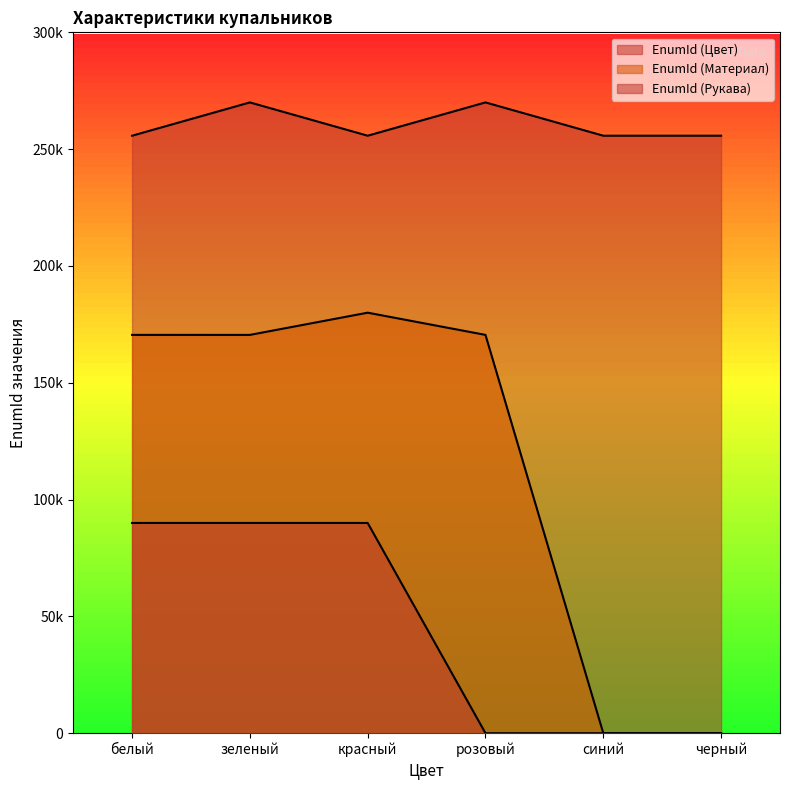

What is the total value across all series at черный?

255750.2